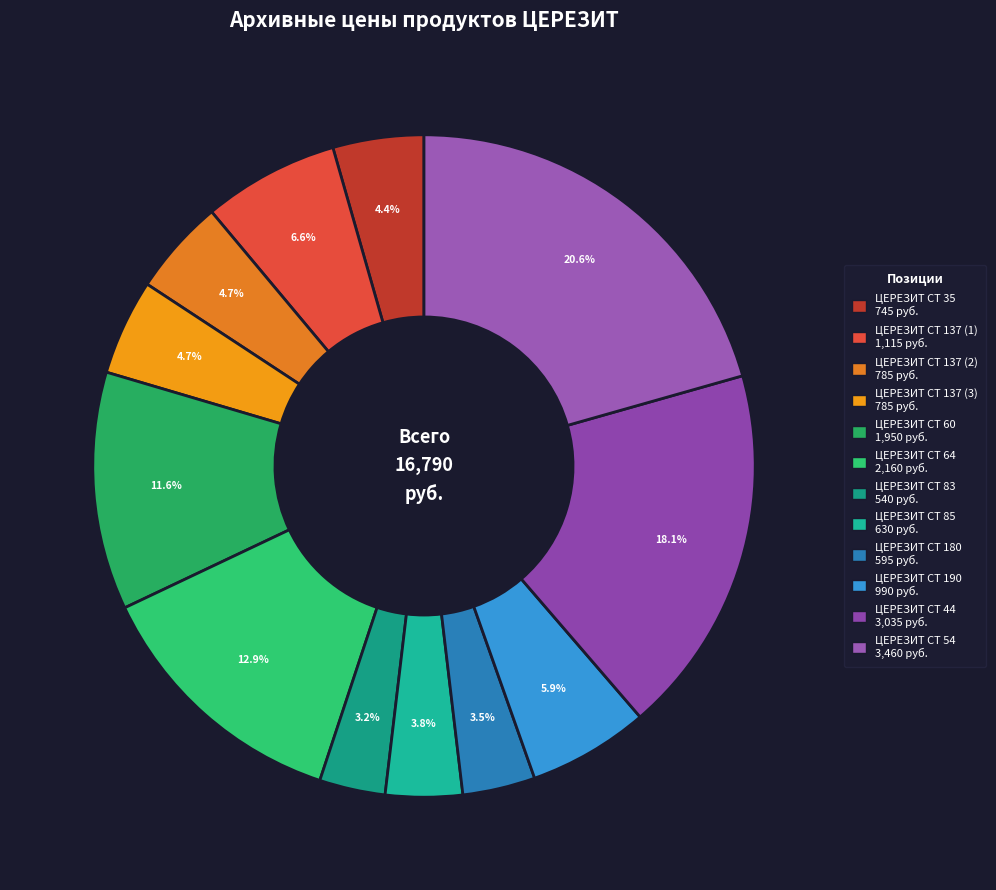

Between ЦЕРЕЗИТ CT 44 and ЦЕРЕЗИТ CT 64, which is larger?

ЦЕРЕЗИТ CT 44